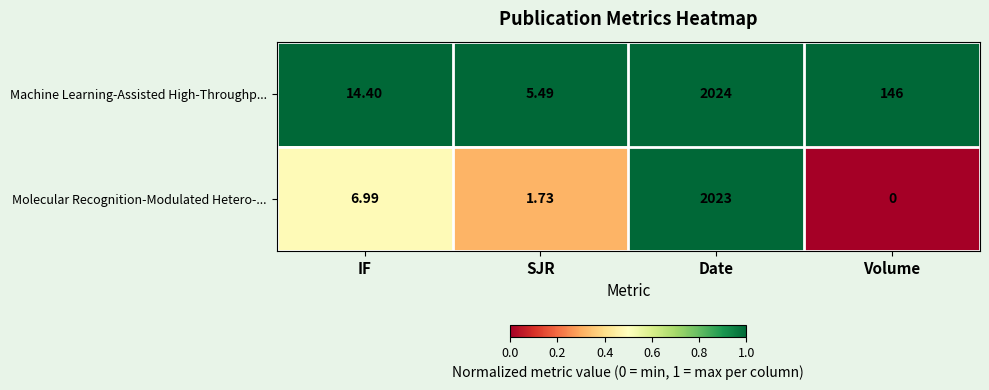

At how many categories does at least one series exceed 0?

4